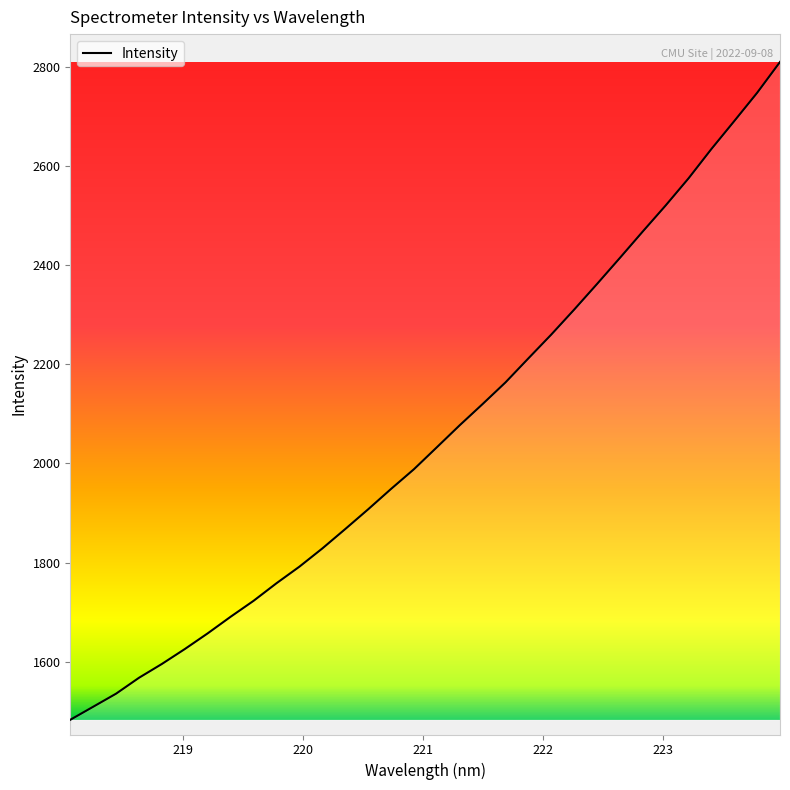

What is the maximum value shown in the chart?

2809.3